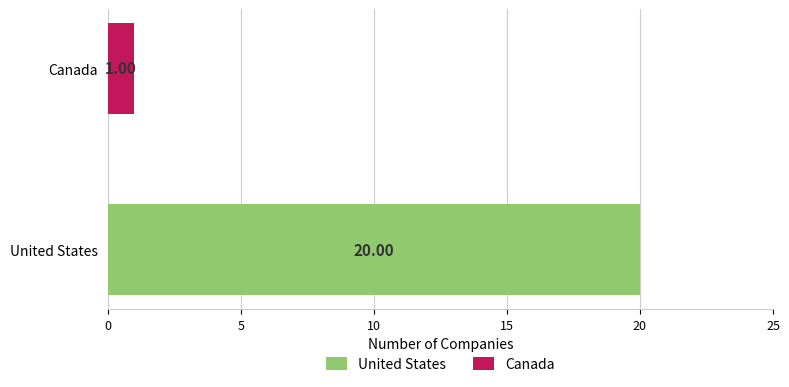

Does the chart contain any negative values?

No